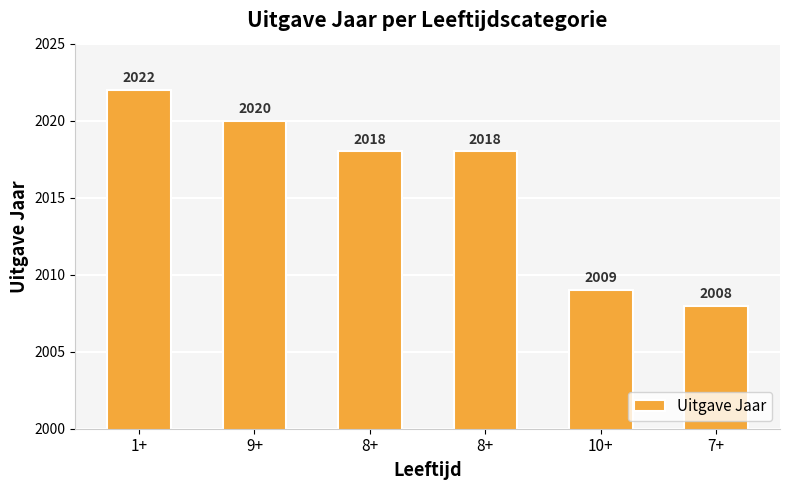

Is it true that the value at 10+ is 3117?

False